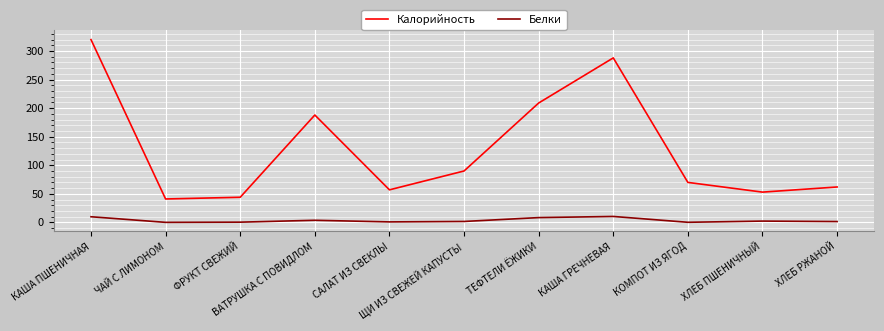

List the series in order of their overall mean, highest first.

Калорийность, Белки